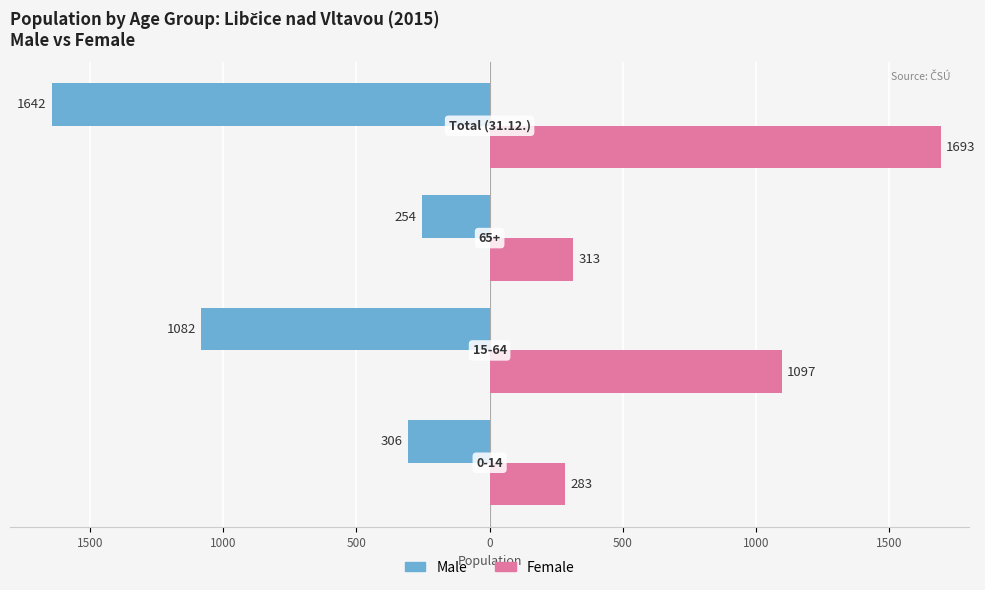

What are all the series names shown in the legend?

Male, Female